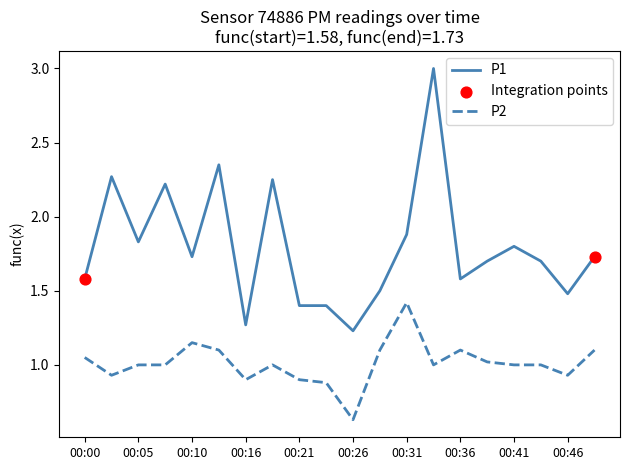

Which series has the largest range (max minus min)?

P1